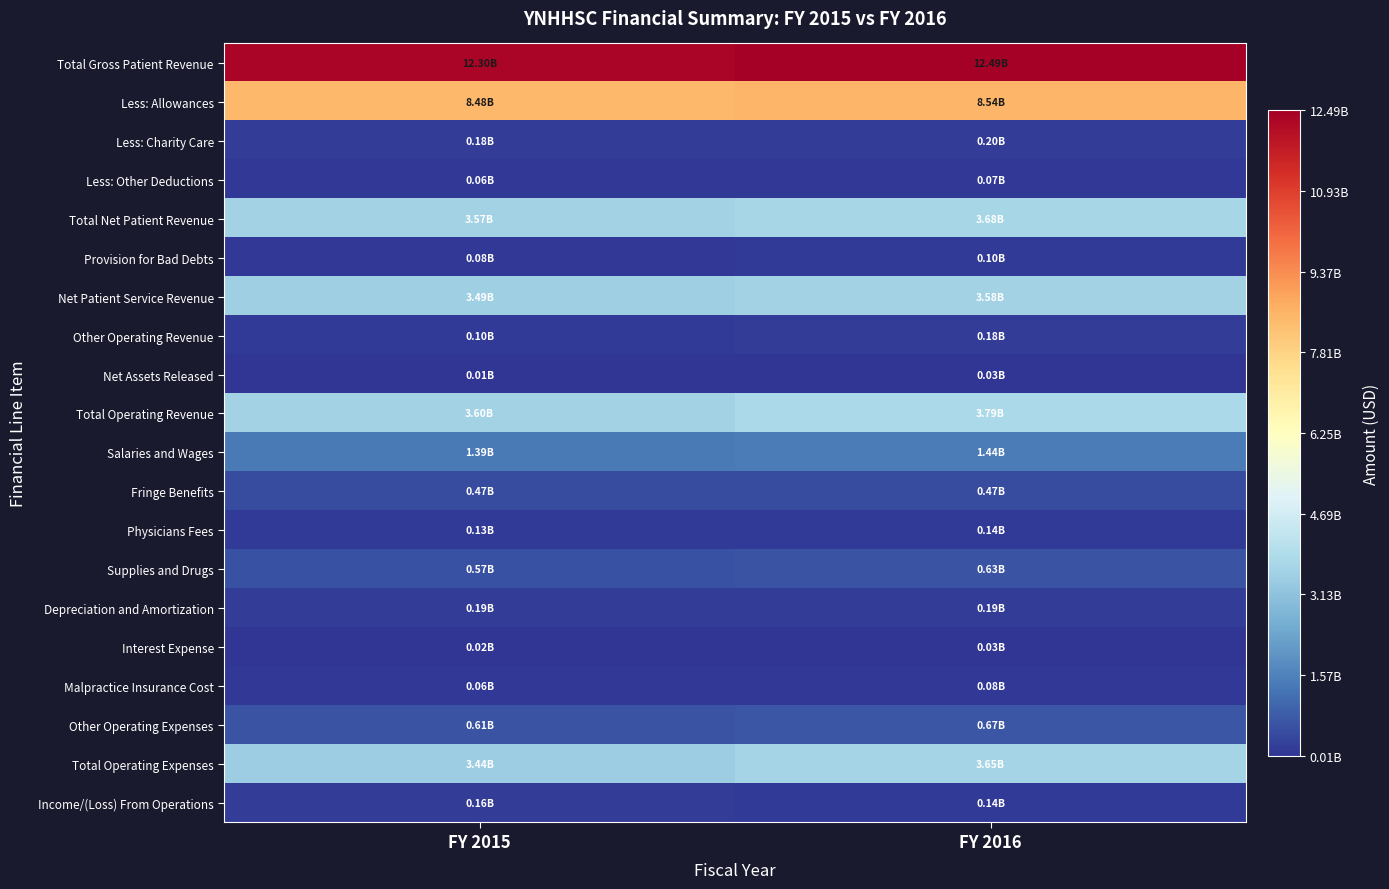

Reading left to right, extract all data points from this chart.

Total Gross Patient Revenue: FY 2015=12297458000	FY 2016=12486307000
Less: Allowances: FY 2015=8479889000	FY 2016=8535501000
Less: Charity Care: FY 2015=184456000	FY 2016=197173000
Less: Other Deductions: FY 2015=58900000	FY 2016=70278000
Total Net Patient Revenue: FY 2015=3574213000	FY 2016=3683355000
Provision for Bad Debts: FY 2015=81528000	FY 2016=104084000
Net Patient Service Revenue: FY 2015=3492685000	FY 2016=3579271000
Other Operating Revenue: FY 2015=104061000	FY 2016=181390000
Net Assets Released: FY 2015=5534000	FY 2016=26243000
Total Operating Revenue: FY 2015=3602280000	FY 2016=3786904000
Salaries and Wages: FY 2015=1390520000	FY 2016=1436675000
Fringe Benefits: FY 2015=467952000	FY 2016=467576000
Physicians Fees: FY 2015=127505000	FY 2016=141028000
Supplies and Drugs: FY 2015=572515000	FY 2016=626422203
Depreciation and Amortization: FY 2015=185944000	FY 2016=191544000
Interest Expense: FY 2015=24188000	FY 2016=28912000
Malpractice Insurance Cost: FY 2015=64096000	FY 2016=81093078
Other Operating Expenses: FY 2015=609904000	FY 2016=674315719
Total Operating Expenses: FY 2015=3442624000	FY 2016=3647566000
Income/(Loss) From Operations: FY 2015=159656000	FY 2016=139338000